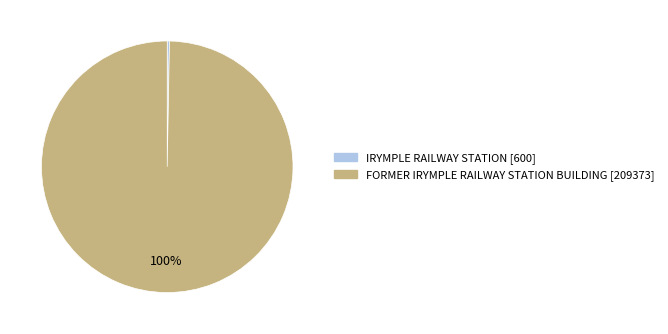

What is the largest slice in the pie chart?

FORMER IRYMPLE RAILWAY STATION BUILDING